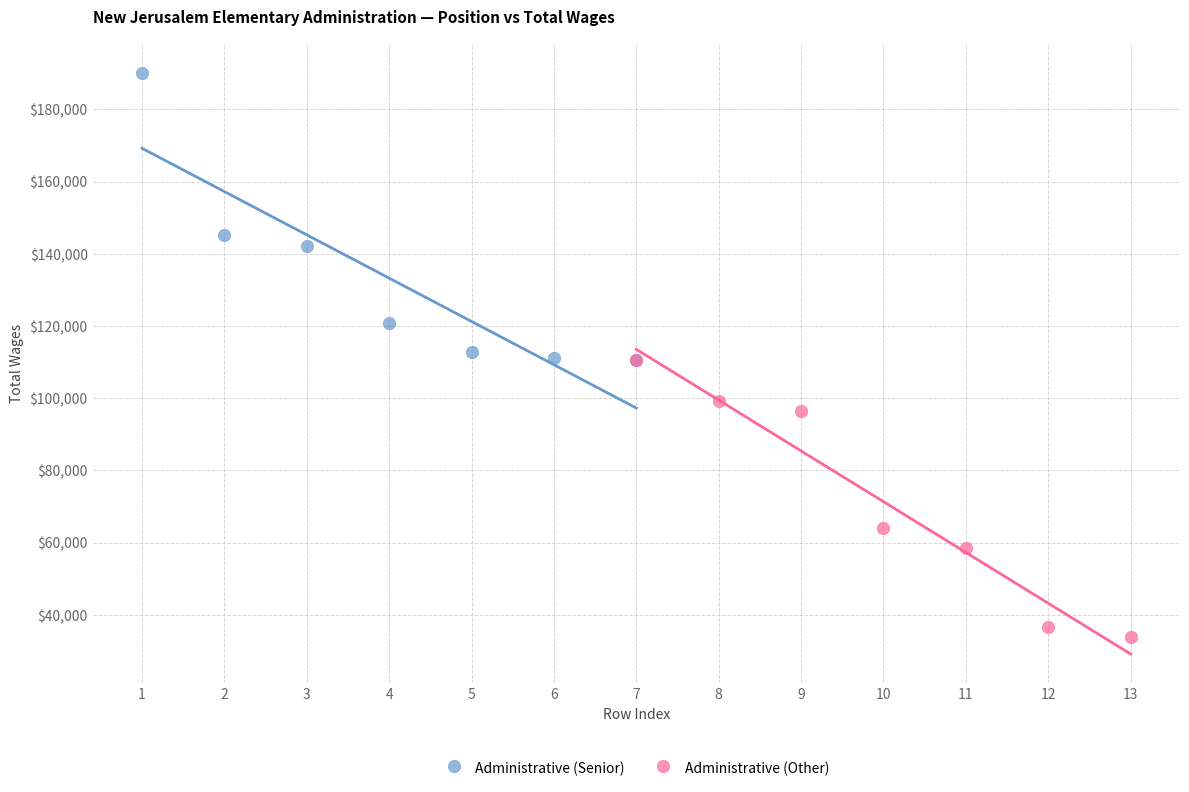

Which series has the widest spread of Y values?

Administrative (Senior)